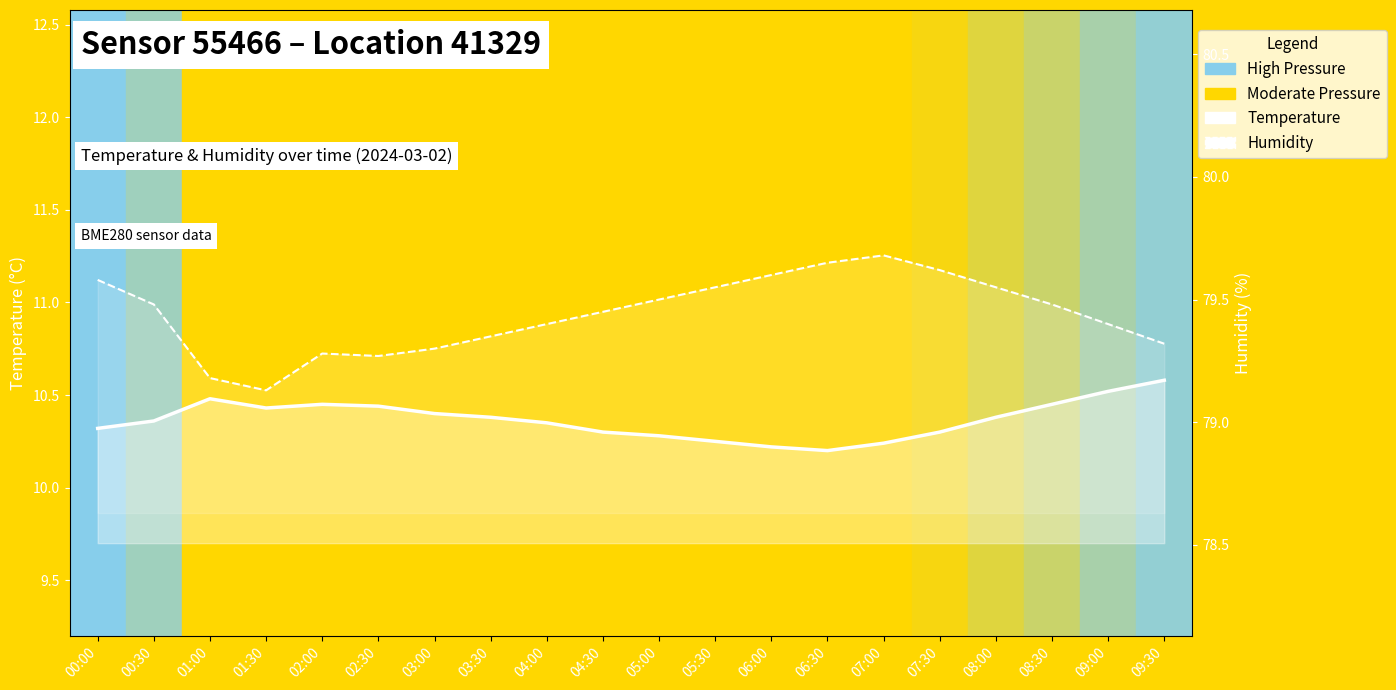

The humidity series shows 79.7 at 06:30. True or false?

True